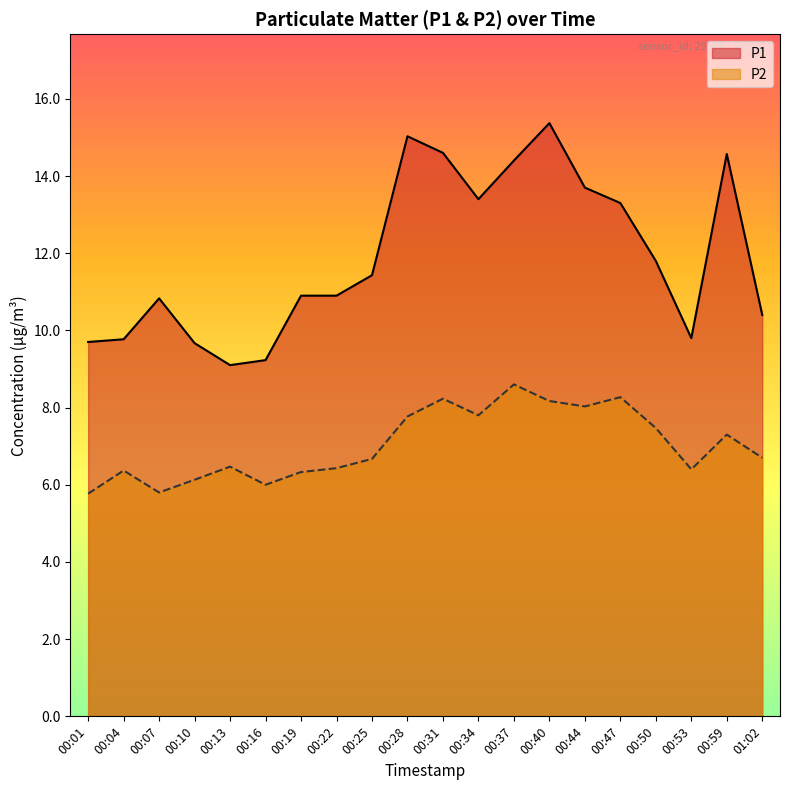

Read the P2 value at 00:53.

6.4